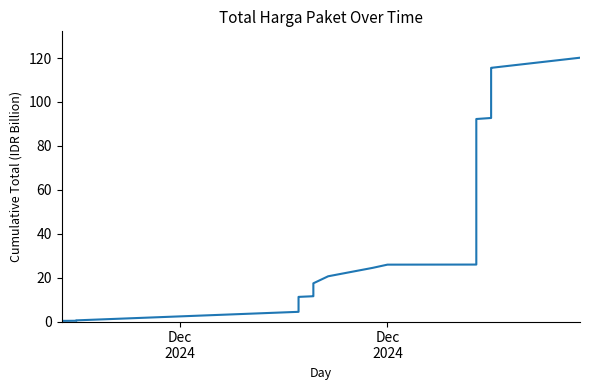

What is the difference between the maximum and minimum values?

120.0